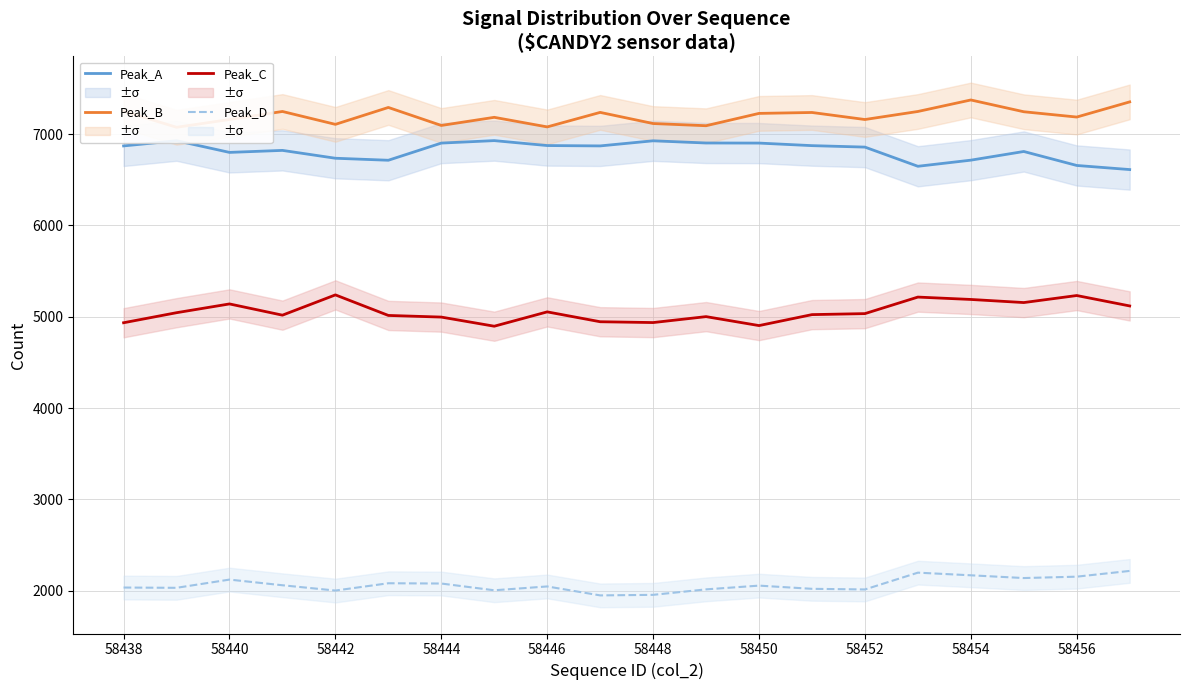

List the series in order of their peak value, lowest first.

Peak_D, Peak_C, Peak_A, Peak_B